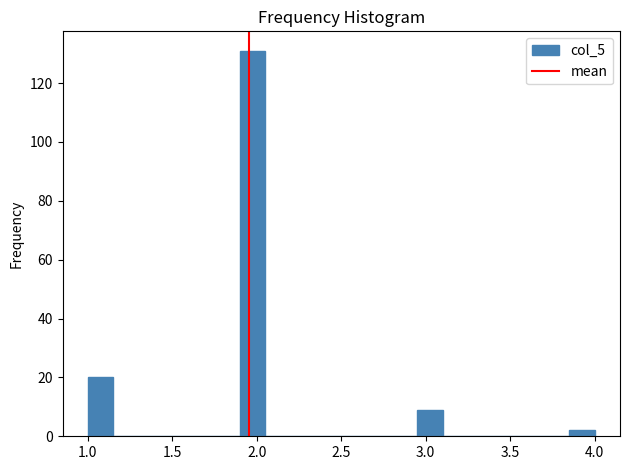

Read against the x-axis, roughly where is the centre of the tallest bar?

2.00